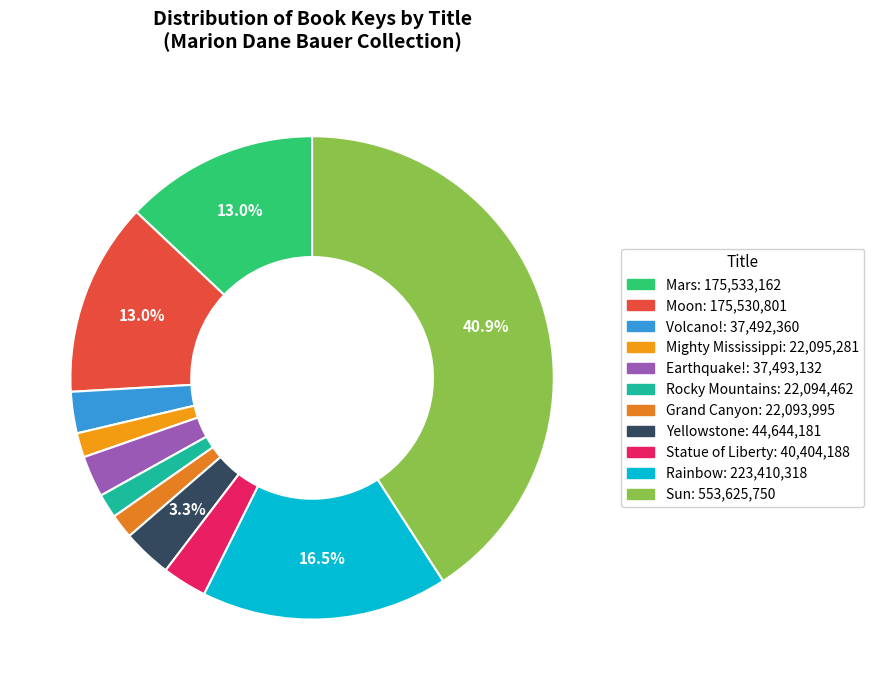

True or false: Volcano! accounts for 12% of the total.

False